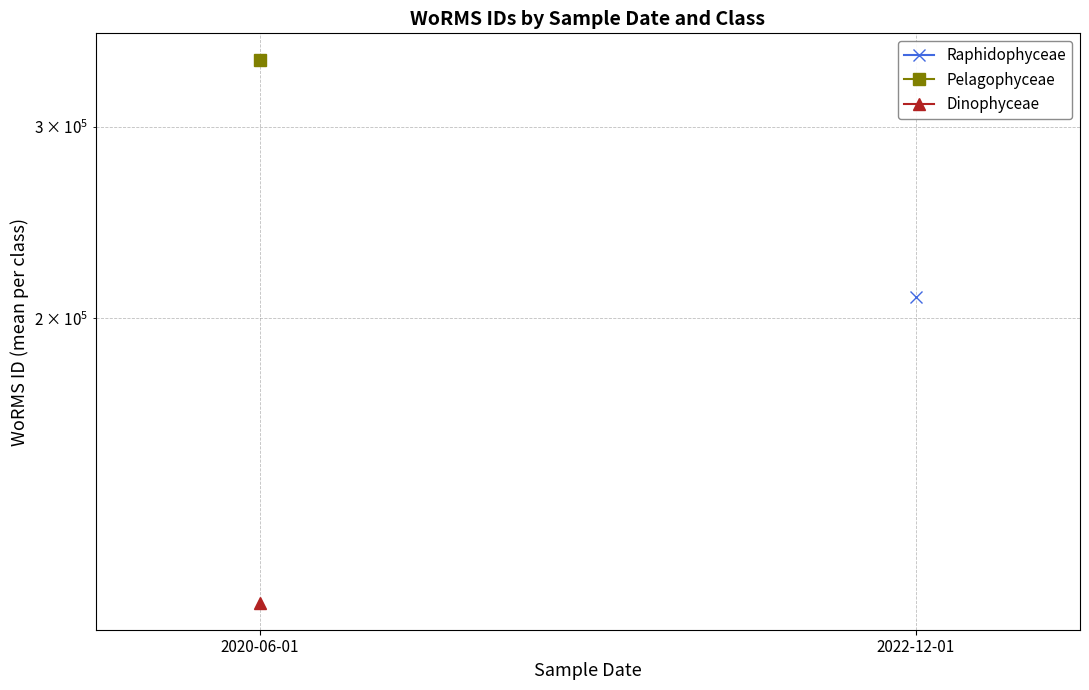

How many lines are shown in the chart?

3